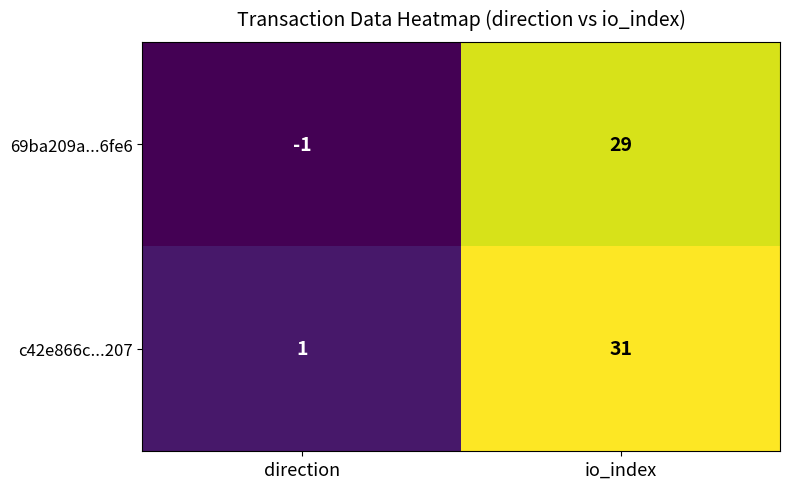

Which series has the largest total across all categories?

c42e866c...207